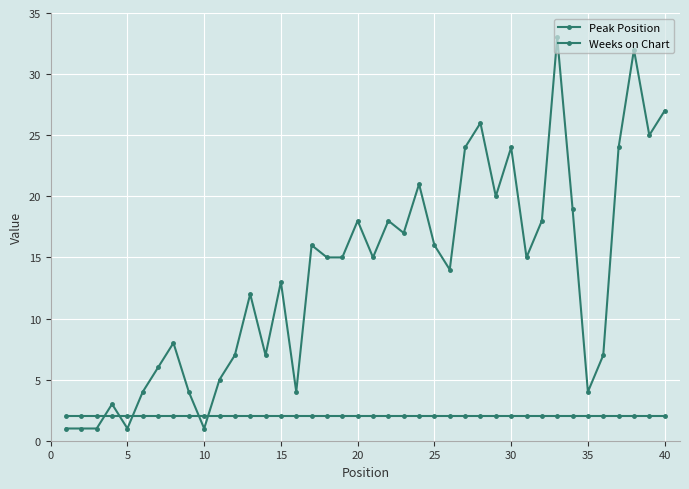

How many categories are shown in the chart?

40